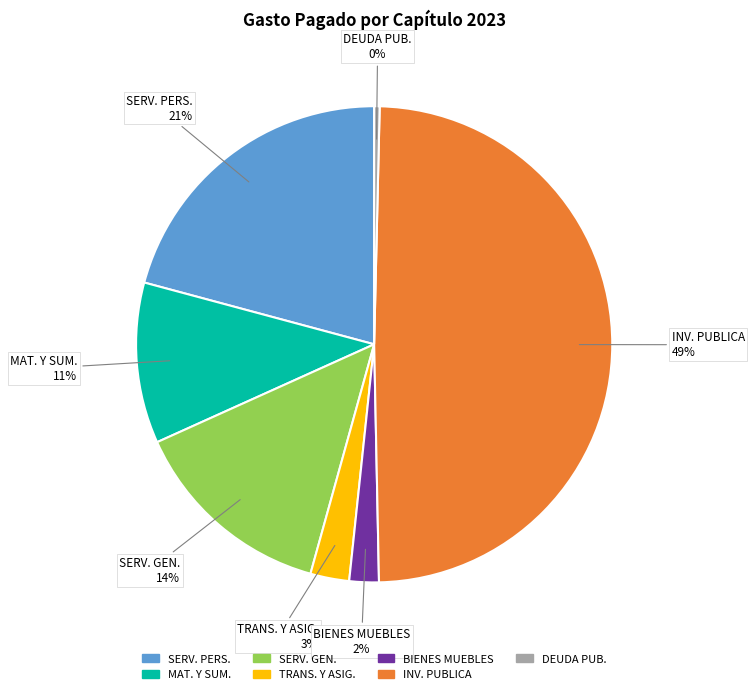

Is there a majority slice in this chart?

No